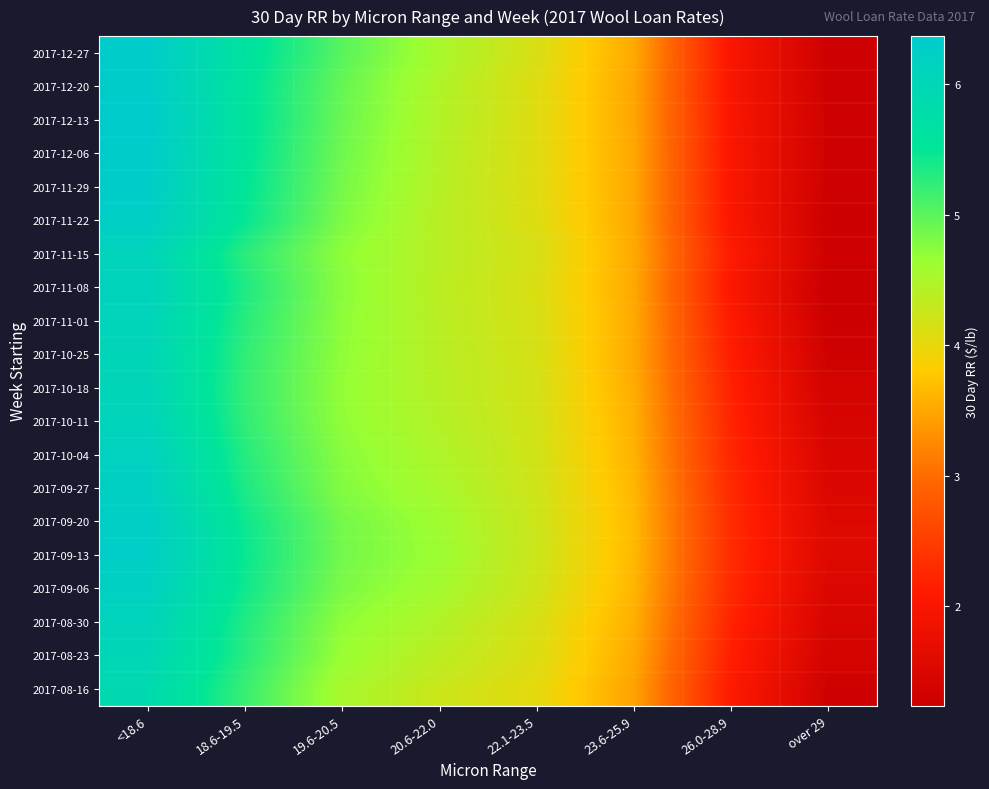

What is the minimum value shown in the chart?

1.2